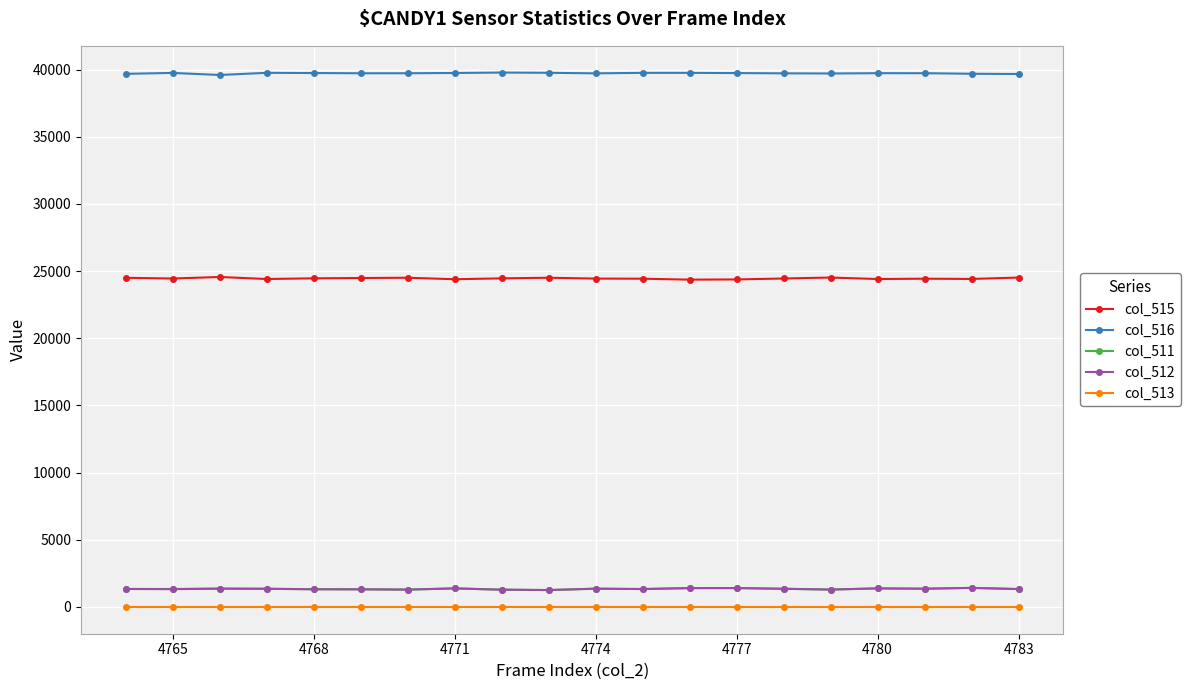

At how many categories does at least one series exceed 33545?

20